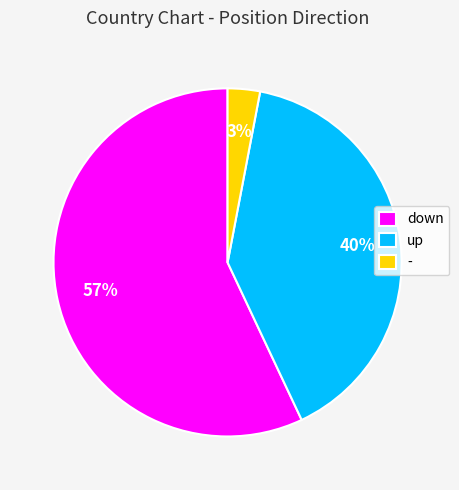

What is the smallest slice in the pie chart?

-